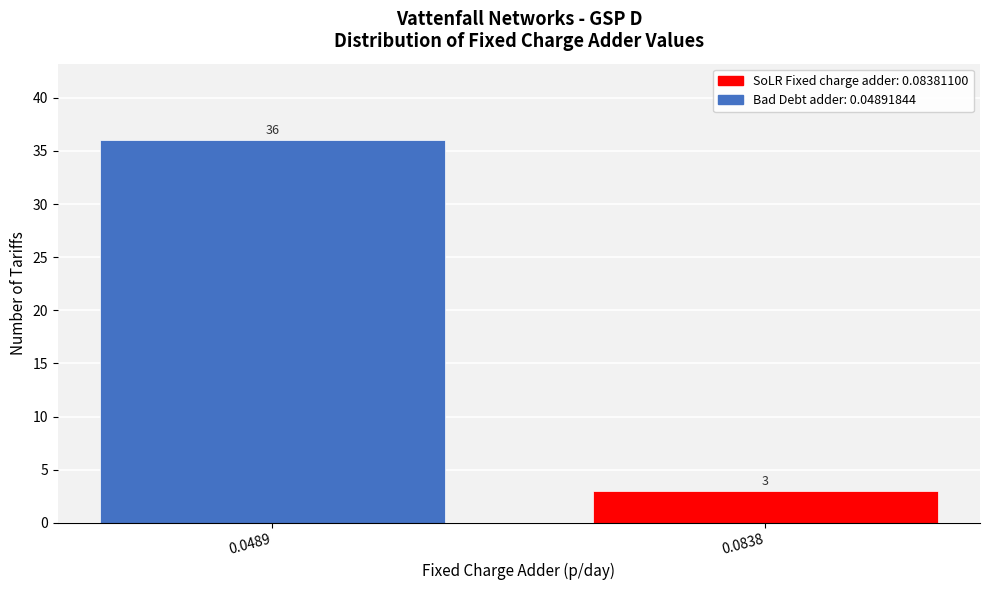

Reading left to right, extract all data points from this chart.

0.0489=36	0.0838=3